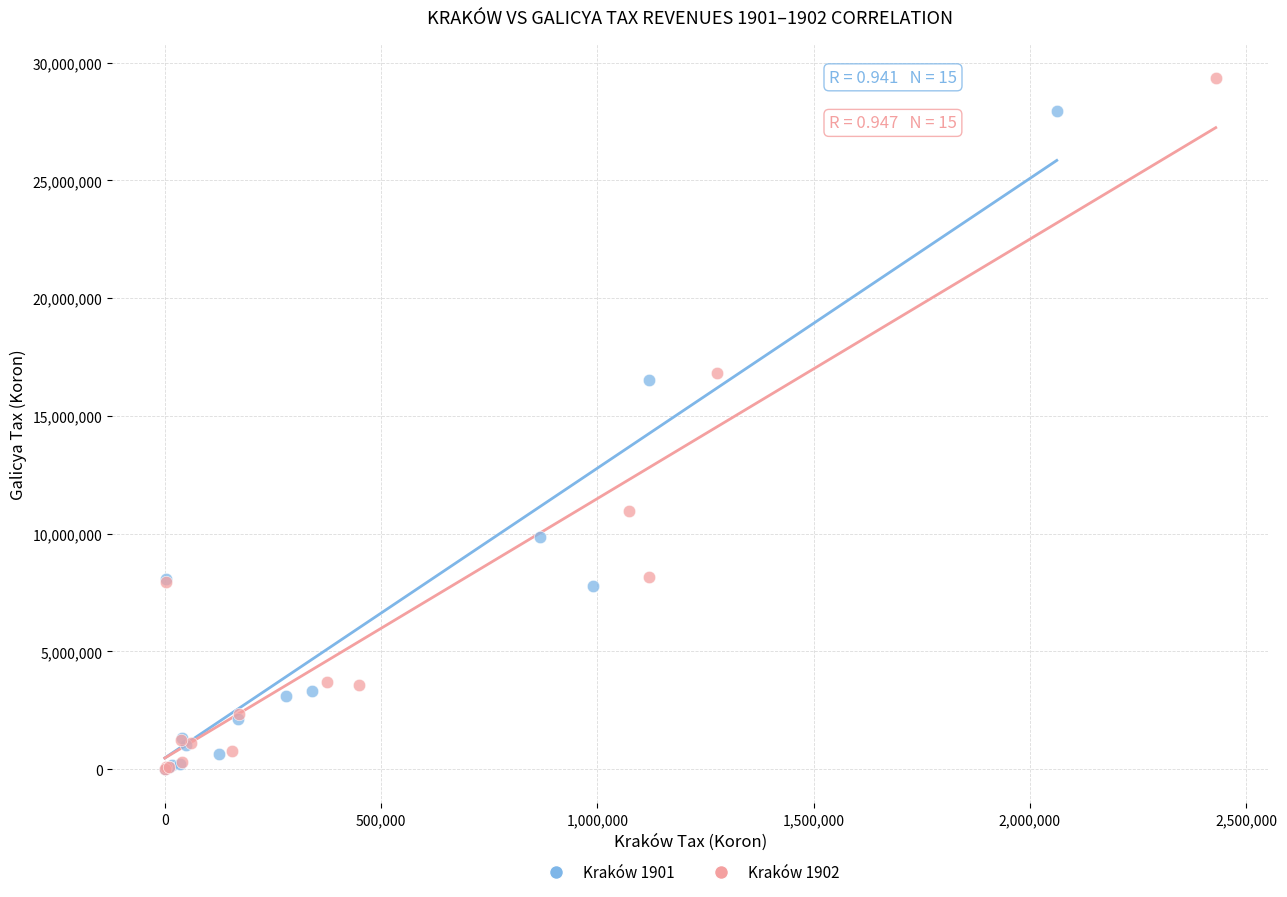

Which series has the largest Y range (max minus min)?

Kraków 1902